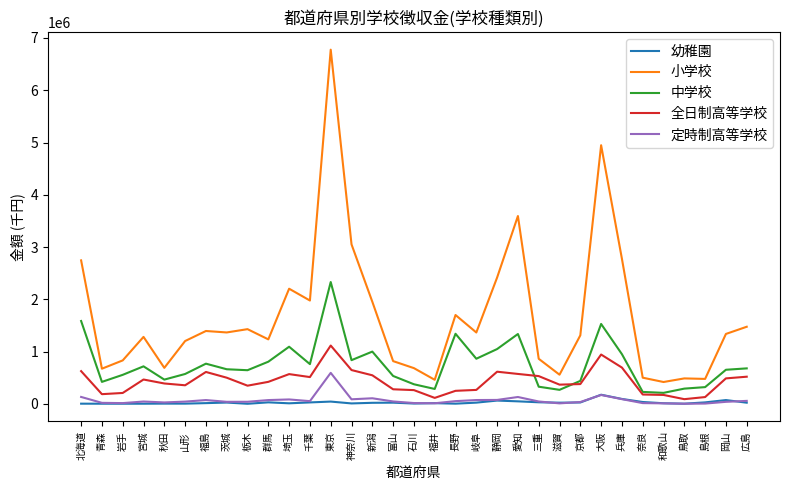

What is the highest value of the 幼稚園 series?

173808